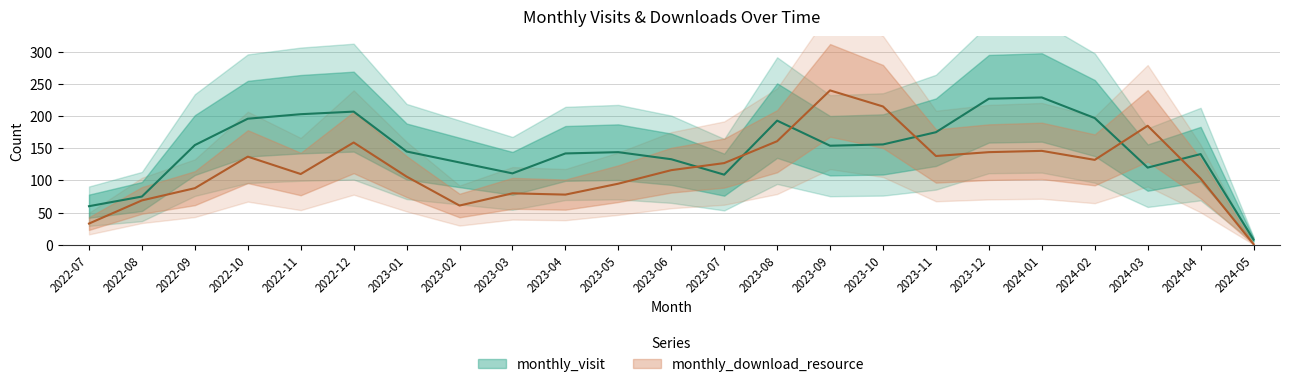

The value of monthly_visit at 2023-06 is 176. True or false?

False